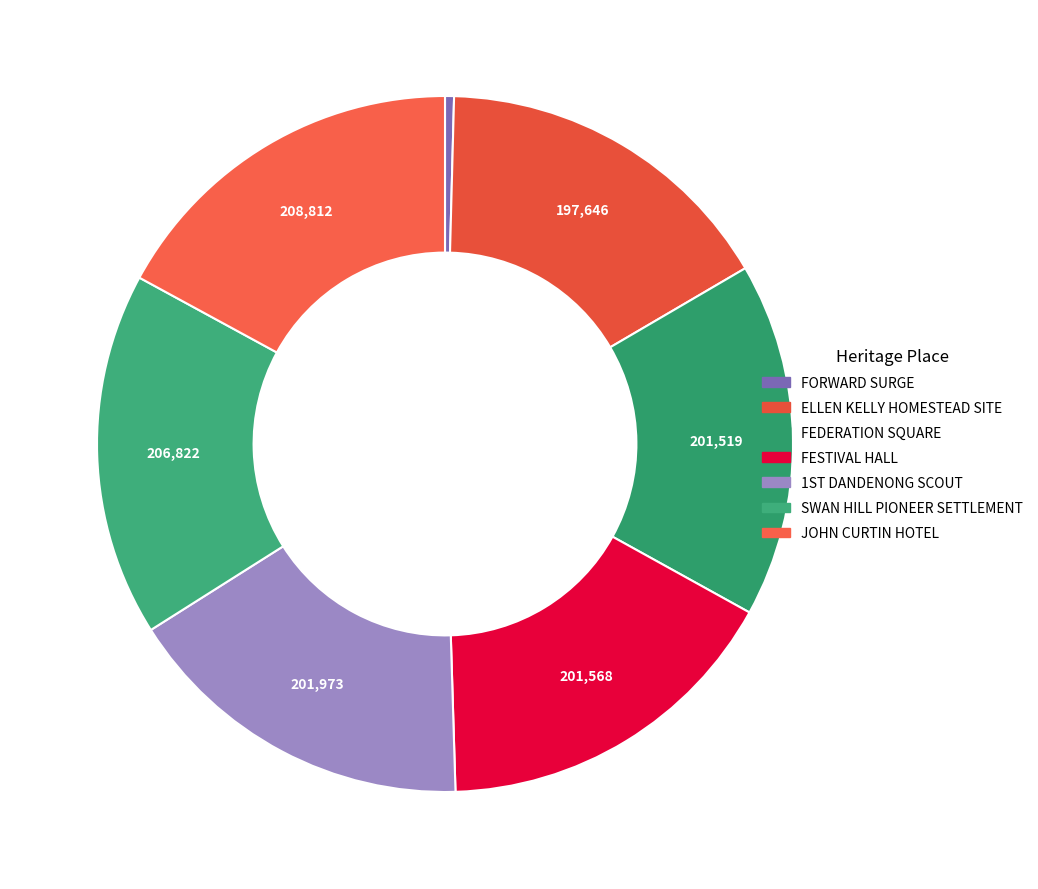

Count the number of slices in the pie.

7